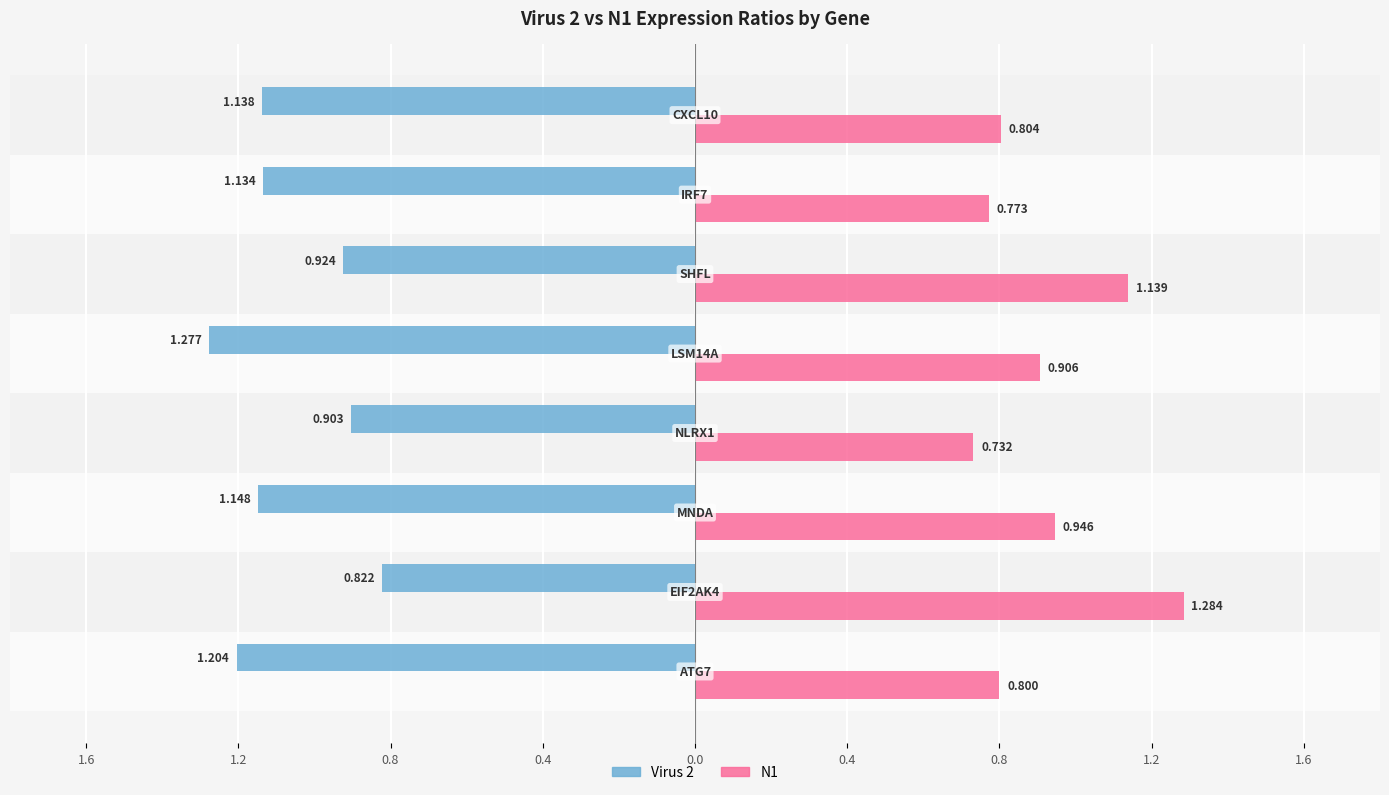

List the series in order of their peak value, lowest first.

Virus 2, N1